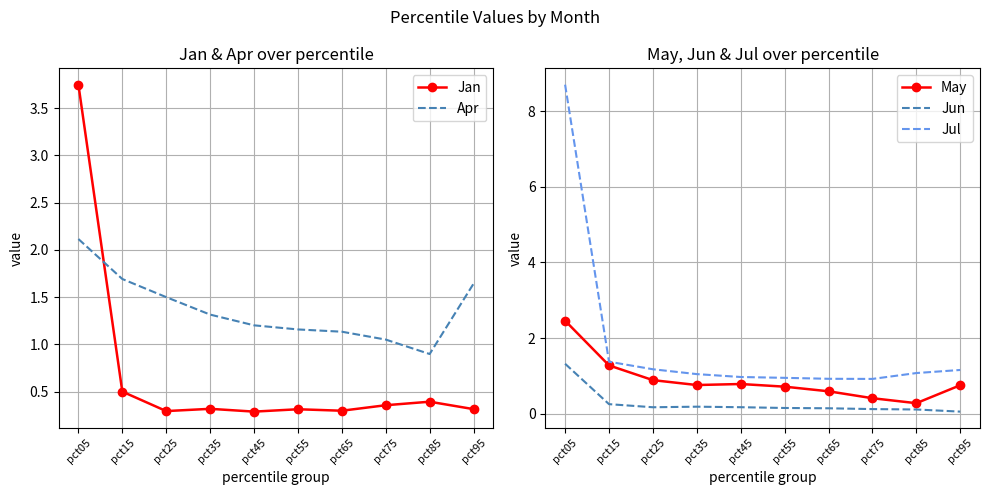

Between pct55 and pct65, which series saw the biggest shift?

May